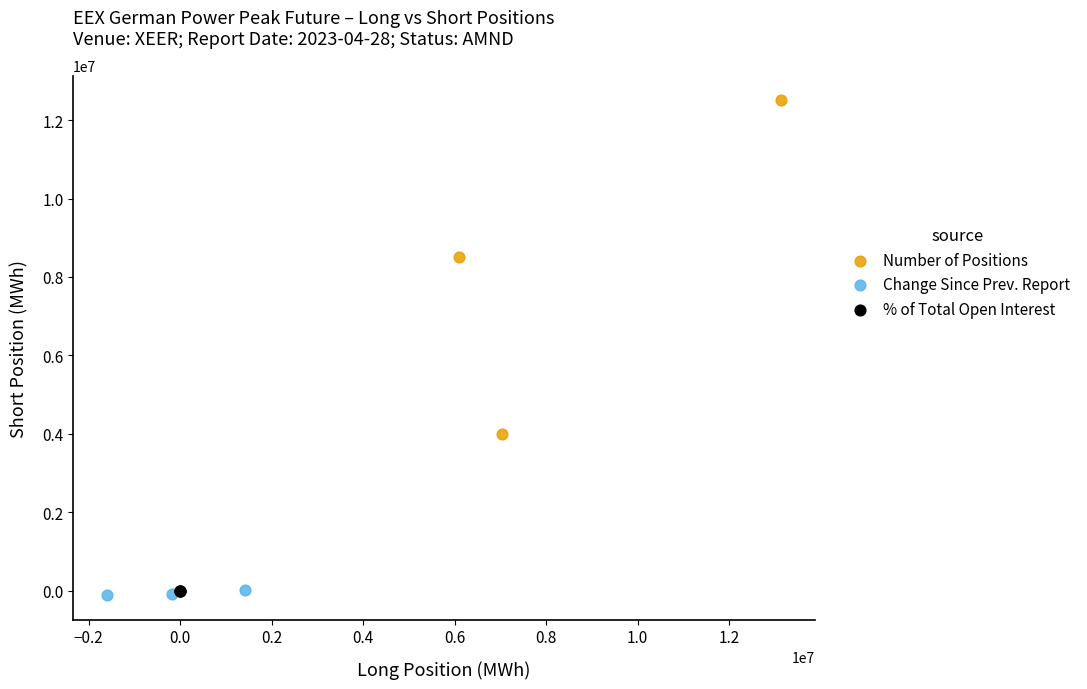

What are all the series names shown in the legend?

Number of Positions, Change Since Prev. Report, % of Total Open Interest